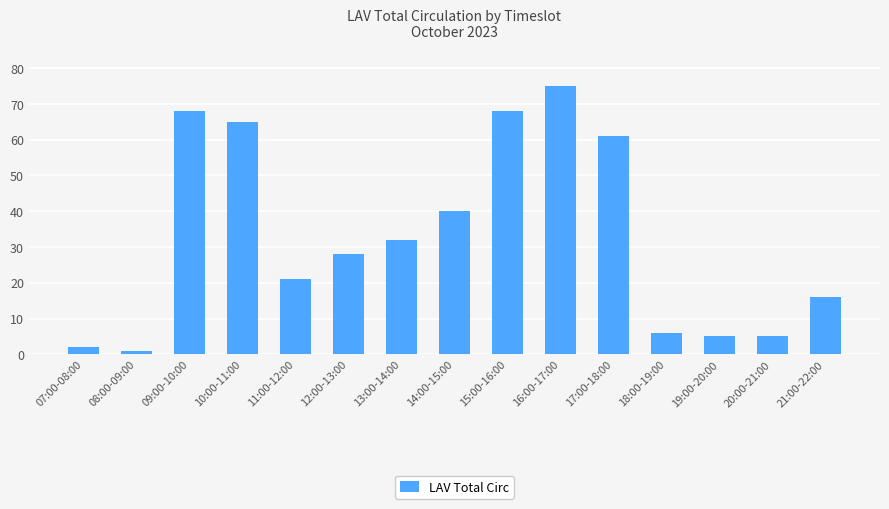

What is the ratio of the value at 16:00-17:00 to the value at 18:00-19:00?

12.5